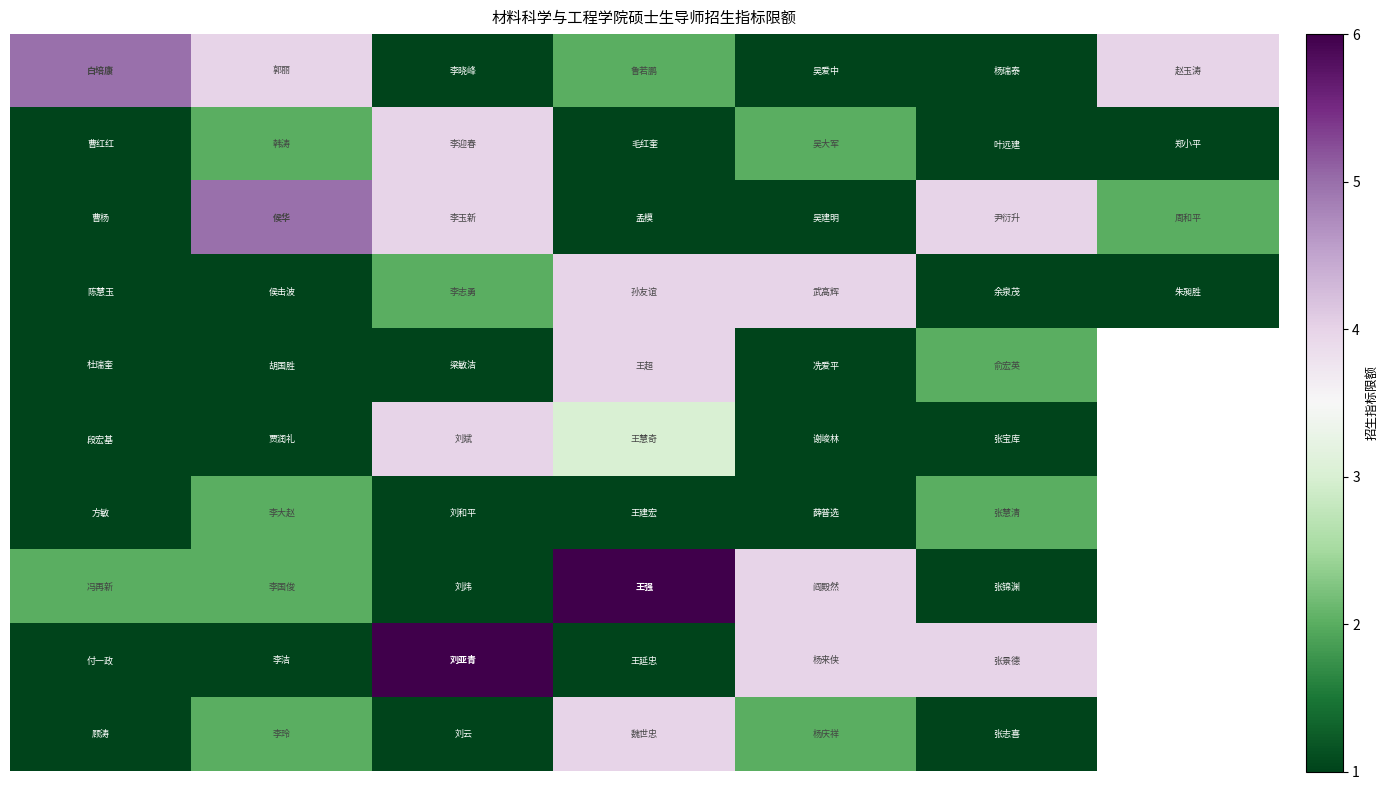

At which category is the sum across all series the highest?

3